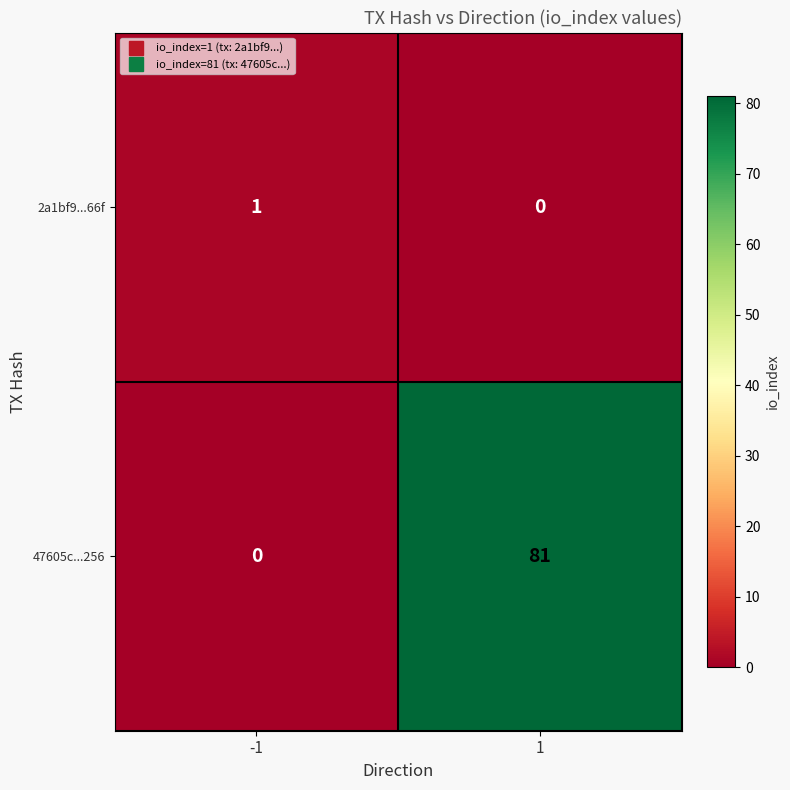

List the series in order of their peak value, lowest first.

2a1bf9...66f, 47605c...256